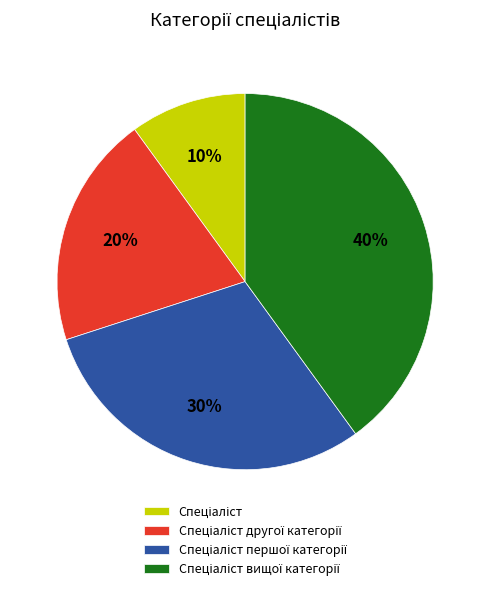

To the nearest percent, what is the average slice percentage?

25%